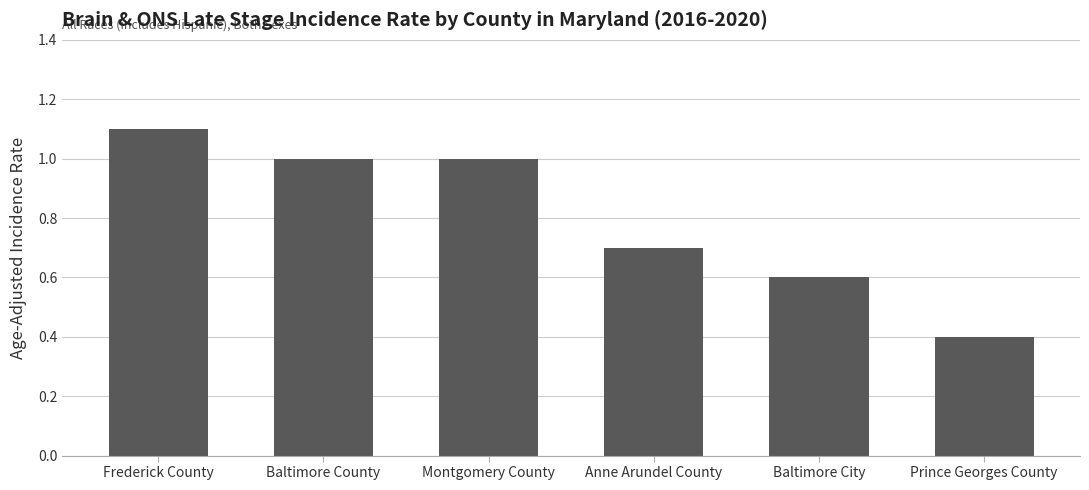

The chart shows a value of 0.6 at Baltimore City. True or false?

True